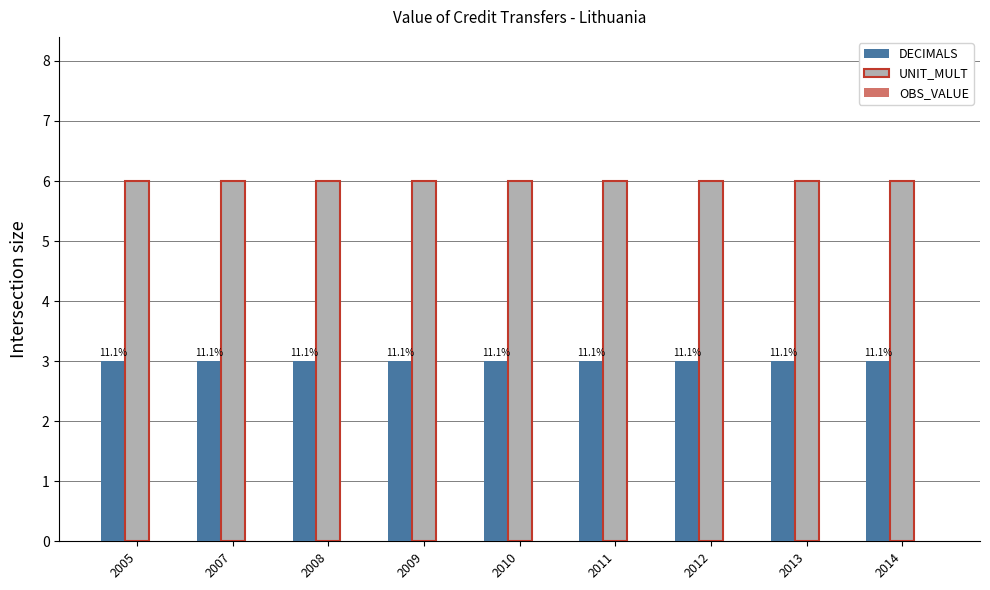

What is the spread (max minus min) of values at 2007?

6